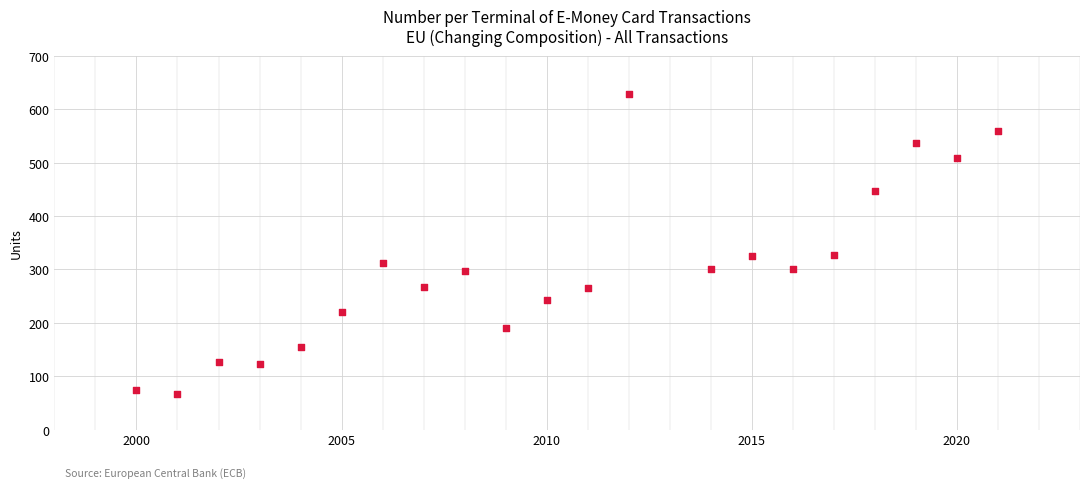

What is the range of X values (max minus min)?

21.0